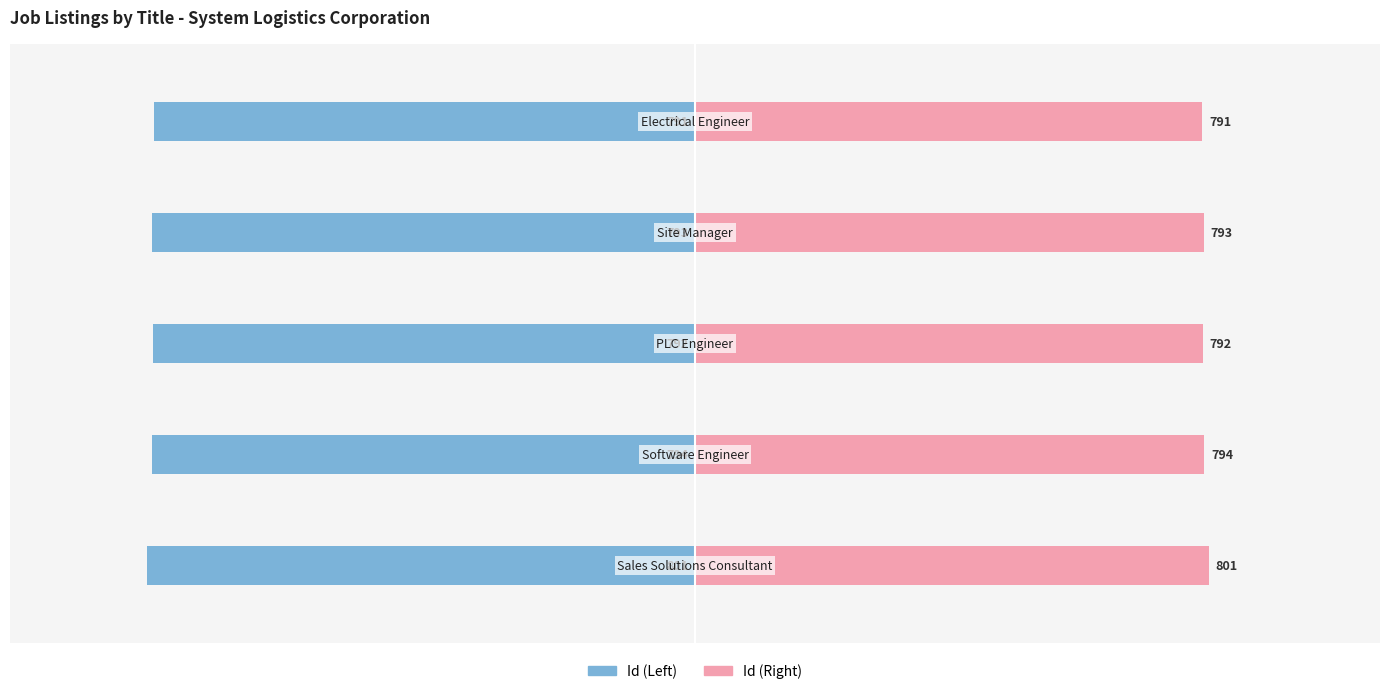

List the series in order of their peak value, lowest first.

Id (Left), Id (Right)